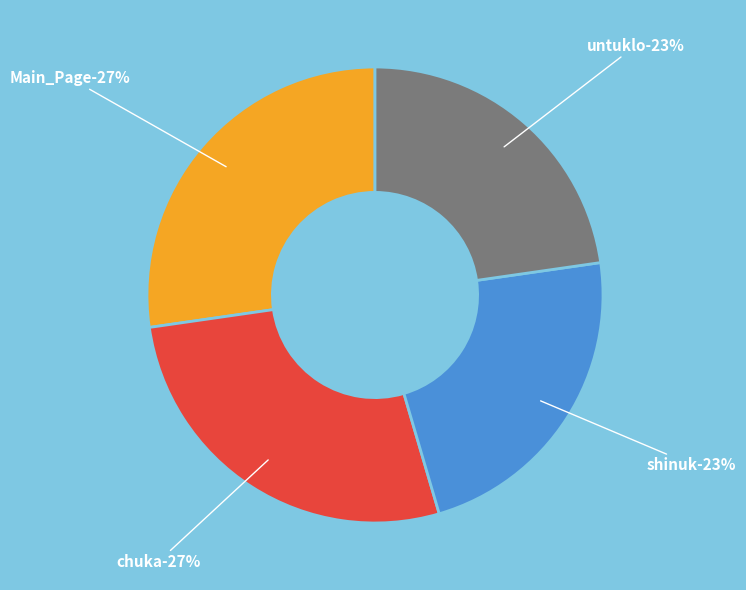

What is the largest slice in the pie chart?

Main_Page